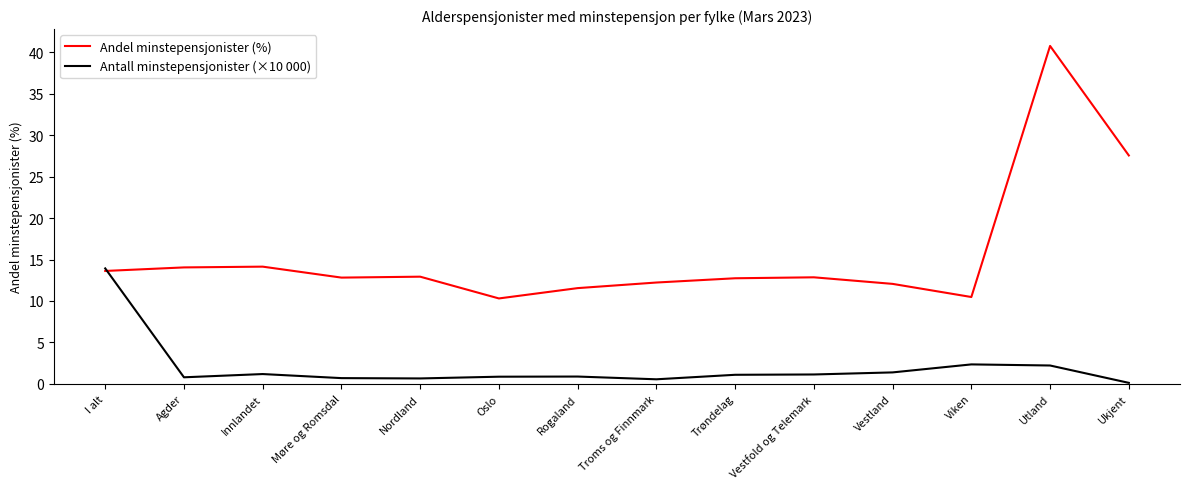

The Antall minstepensjonister (×10 000) series shows 1.1 at Vestfold og Telemark. True or false?

True